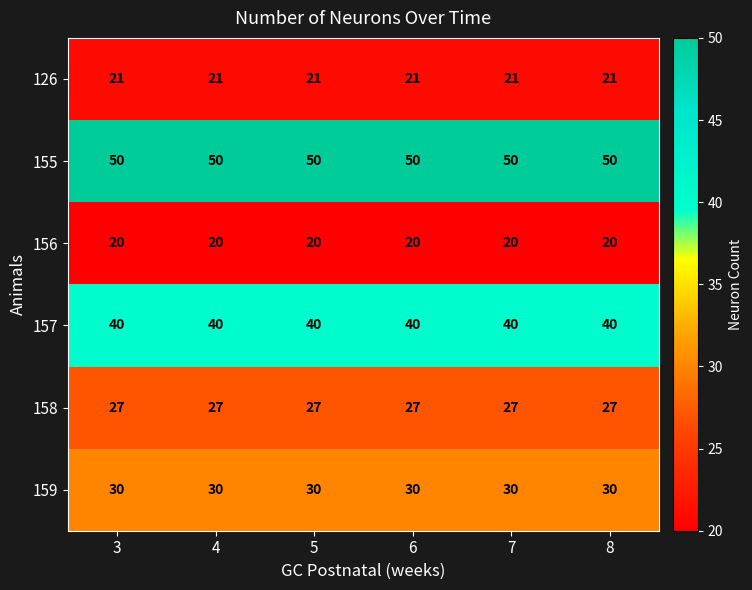

At 5, list the series in order from largest to smallest.

155, 157, 159, 158, 126, 156